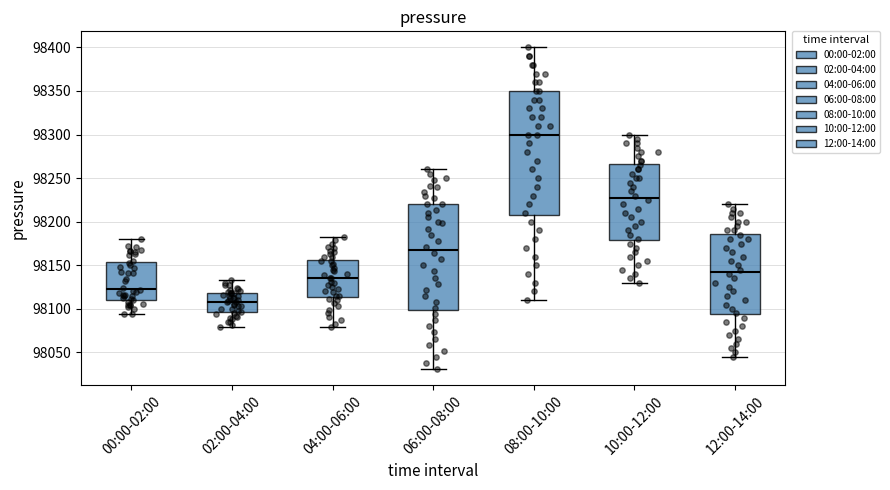

Reading left to right, read every box against the y-axis: the position of its median line, the range the box covers, and the ends of its whiskers. The values are not printed on the chart, so give them approximately, as read against the axis.

00:00-02:00: median 98125, box 98110 to 98155, whiskers 98095 to 98180
02:00-04:00: median 98110, box 98095 to 98120, whiskers 98080 to 98135
04:00-06:00: median 98135, box 98115 to 98155, whiskers 98080 to 98185
06:00-08:00: median 98170, box 98100 to 98220, whiskers 98030 to 98260
08:00-10:00: median 98300, box 98210 to 98350, whiskers 98110 to 98400
10:00-12:00: median 98230, box 98180 to 98265, whiskers 98130 to 98300
12:00-14:00: median 98145, box 98095 to 98185, whiskers 98045 to 98220